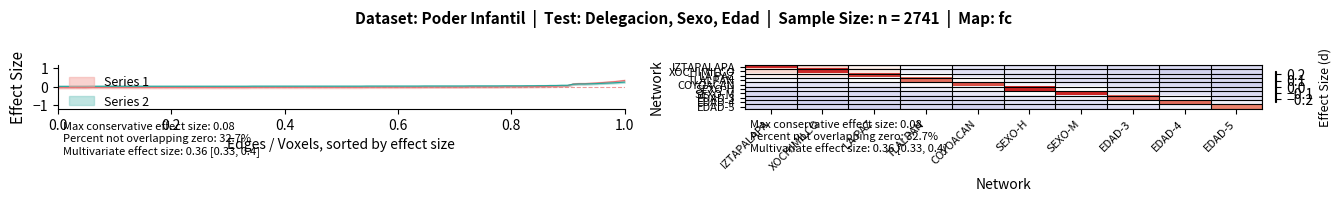

How many series are shown in this chart?

10